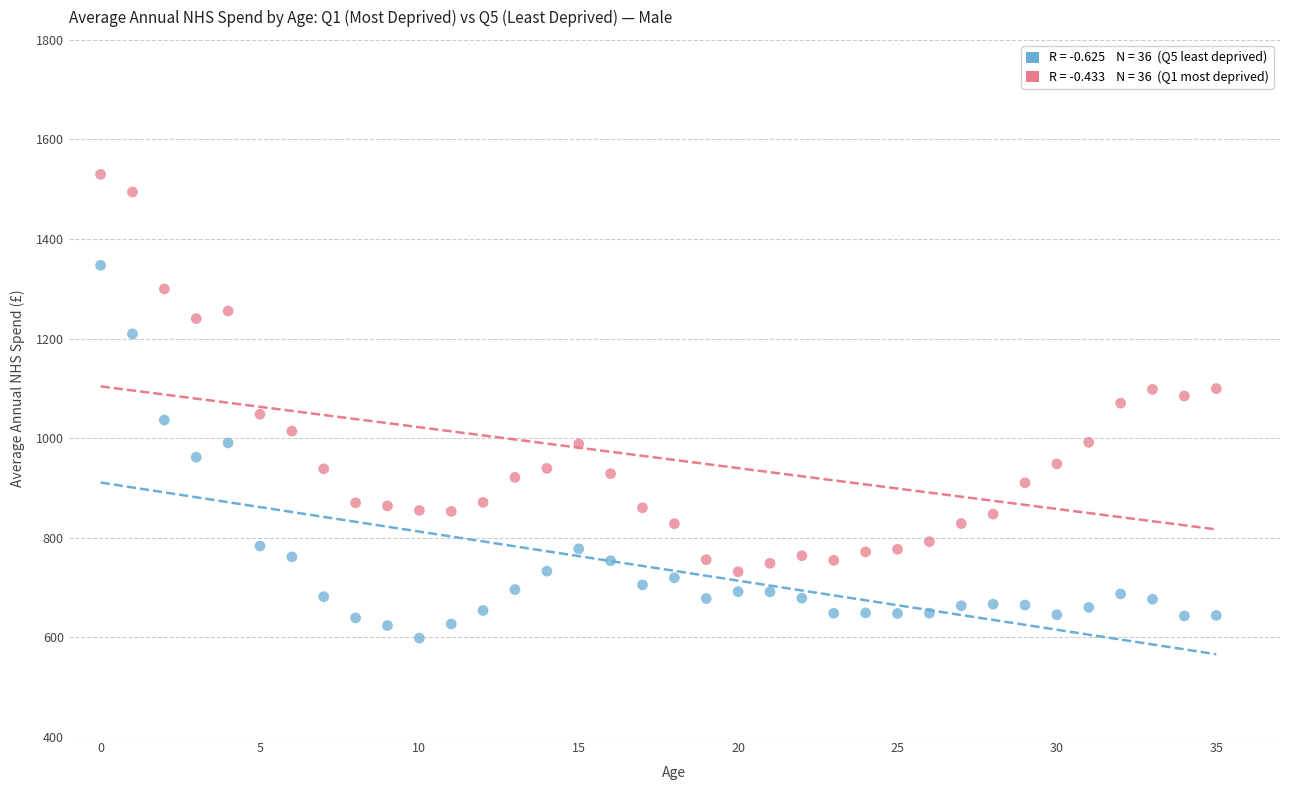

How many points are shown in the scatter plot?

72